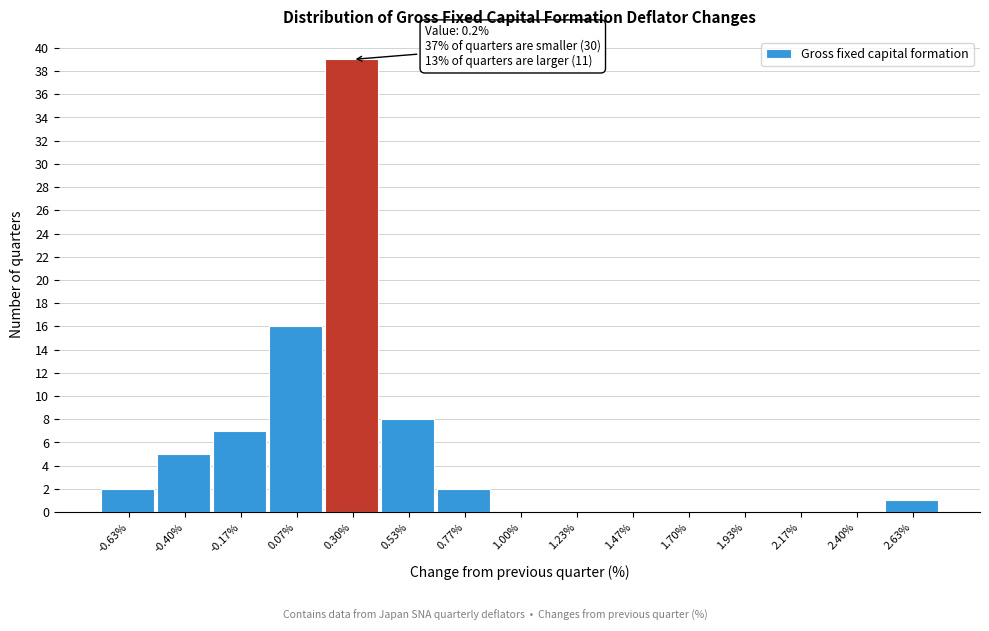

Over which range of the x-axis is the bar tallest?

0.20 to 0.40